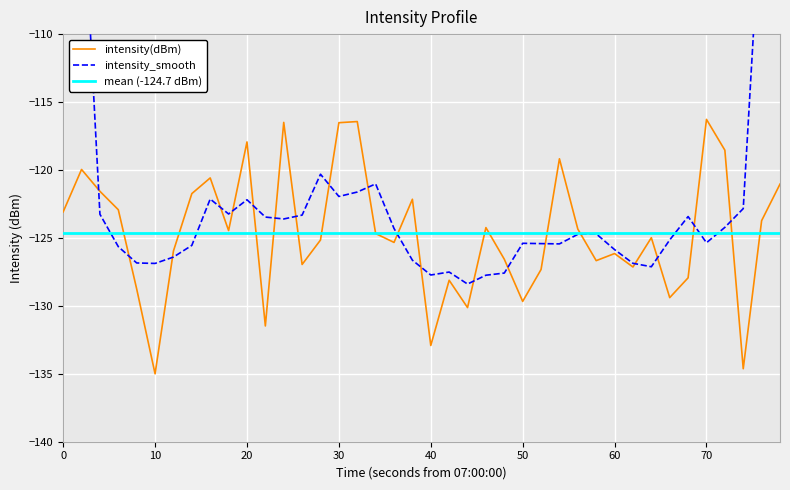

How many lines are shown in the chart?

3